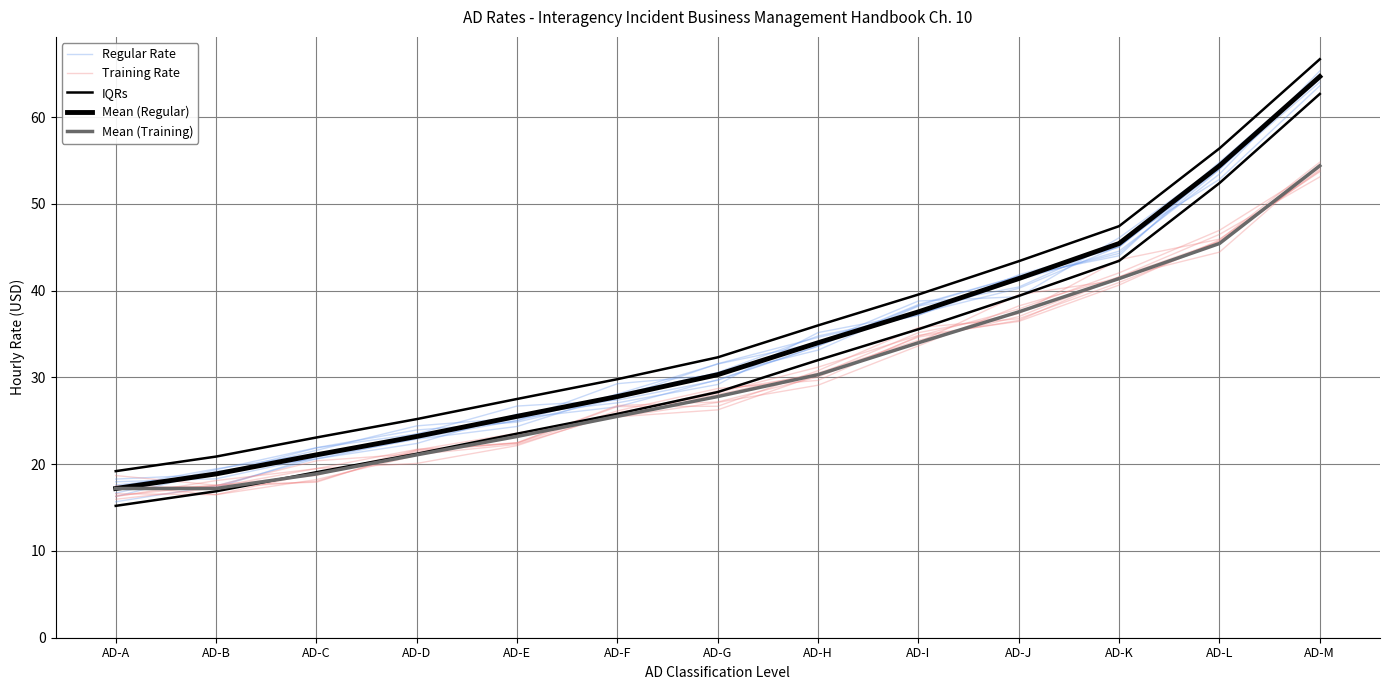

How many data points in Training Rate are less than 26?

6